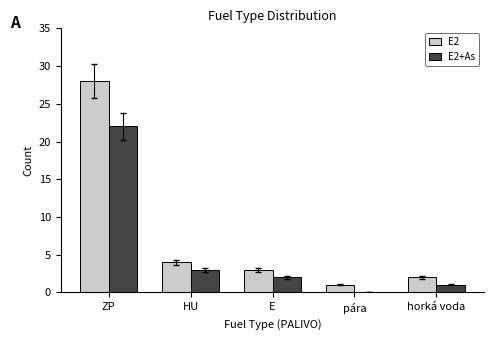

At which category is the sum across all series the highest?

ZP